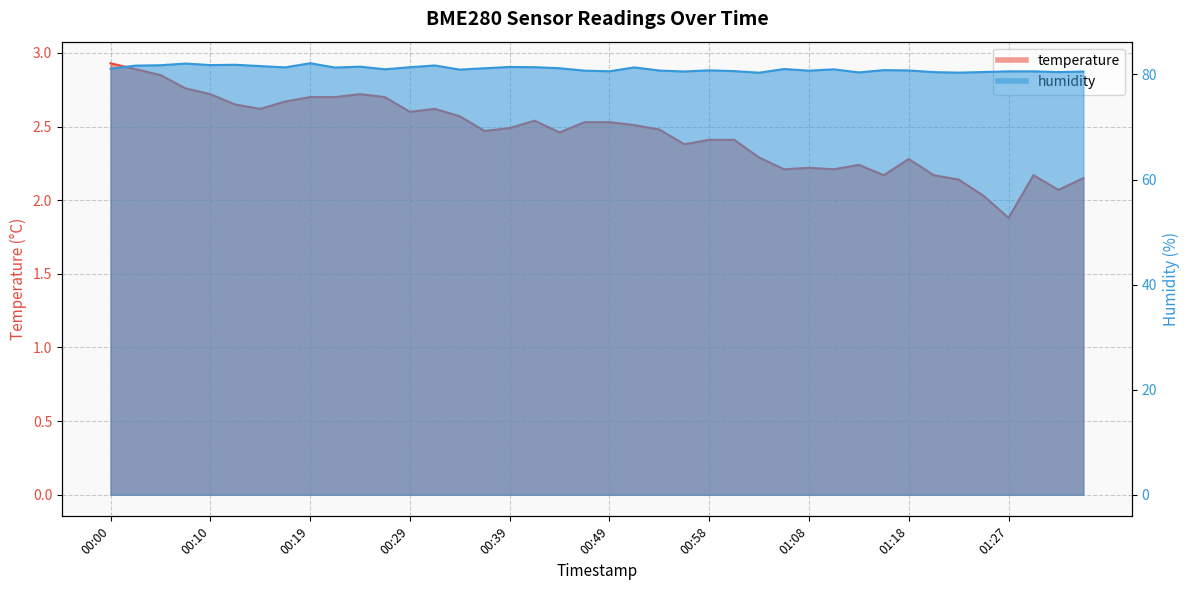

In temperature, how many points are higher than both neighbors (excluding endpoints)?

7